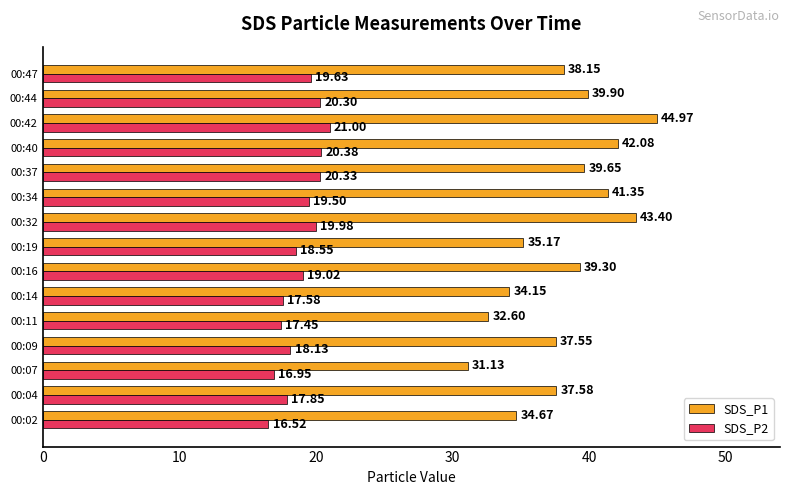

What is the sum of all SDS_P2 values?

283.2